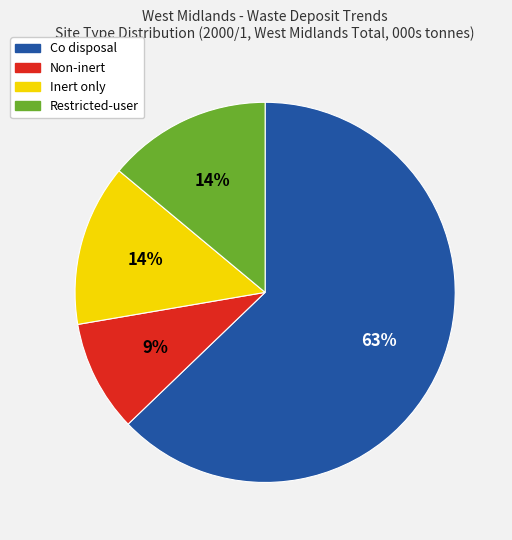

Which category accounts for the majority?

Co disposal